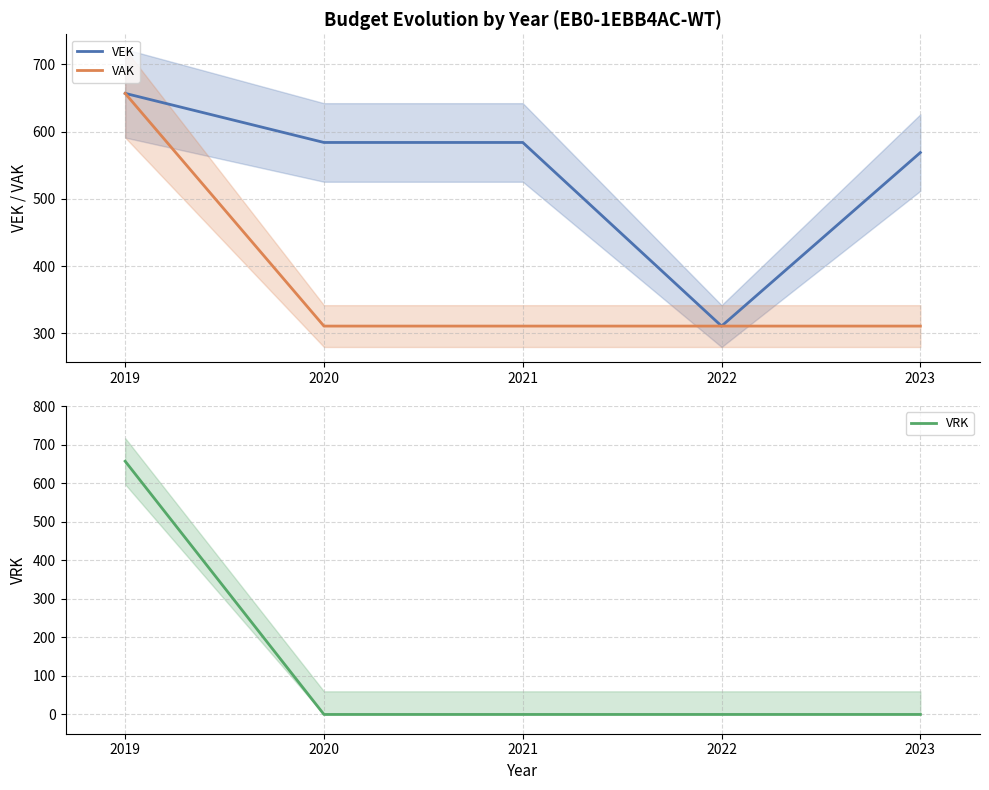

Rank the categories by VAK value from lowest to highest.

2020, 2021, 2022, 2023, 2019